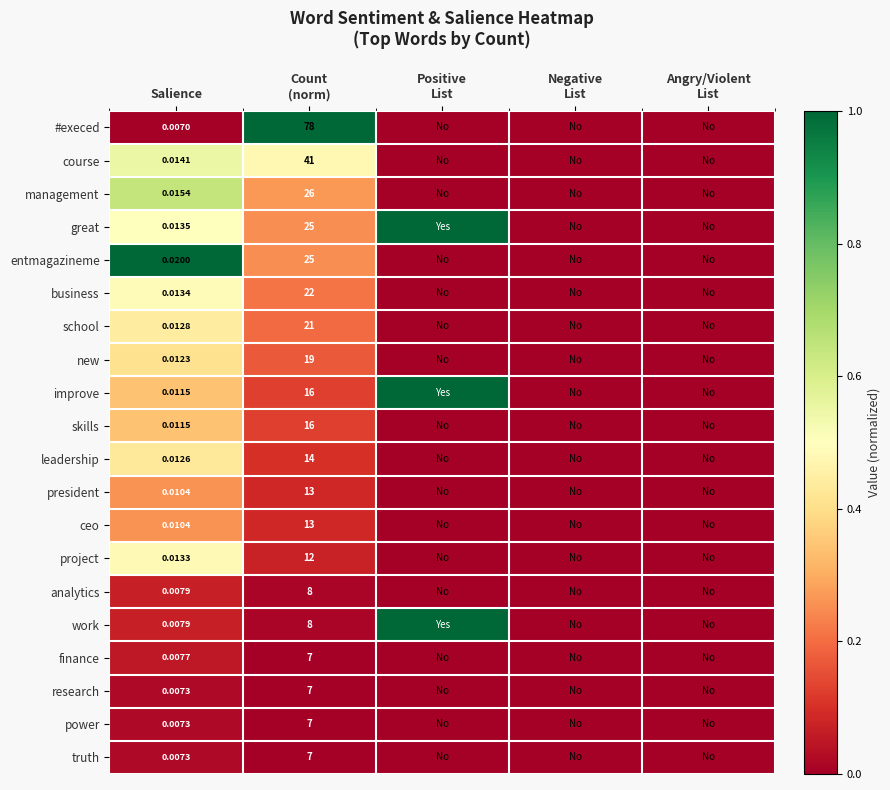

What is the maximum value shown in the chart?

1.0